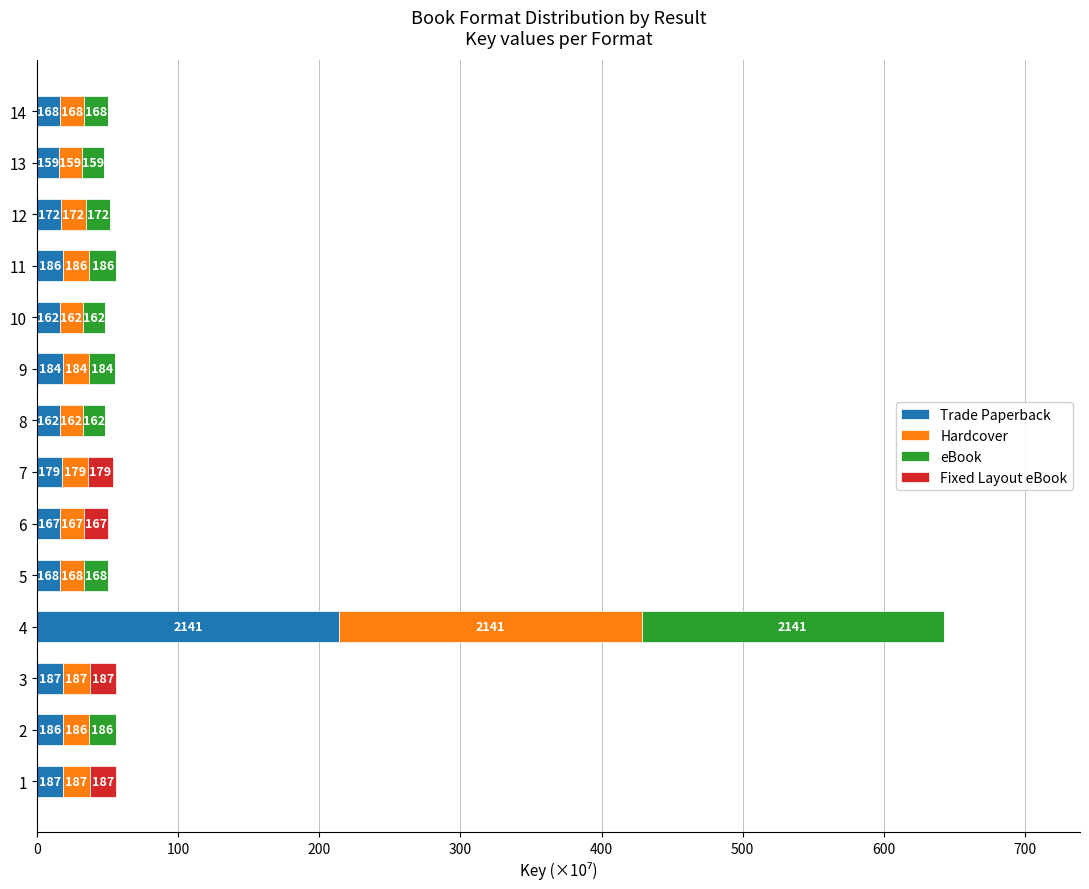

What are all the series names shown in the legend?

Trade Paperback, Hardcover, eBook, Fixed Layout eBook